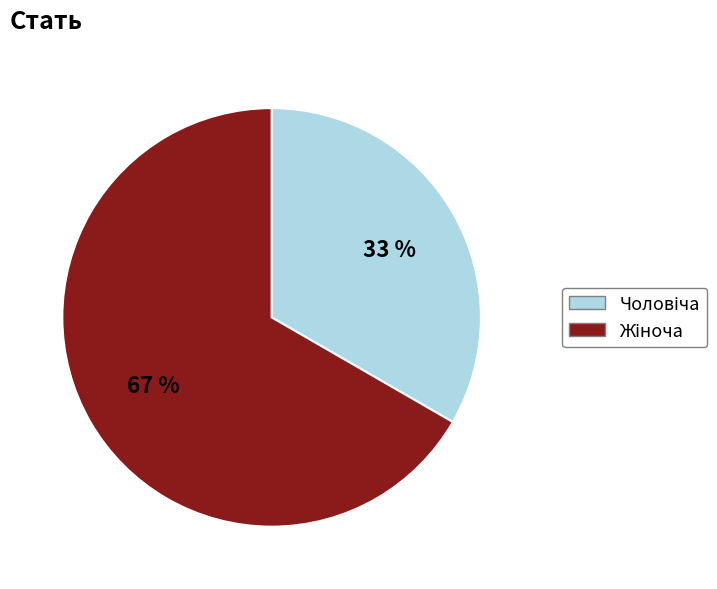

Is there a majority slice in this chart?

Yes